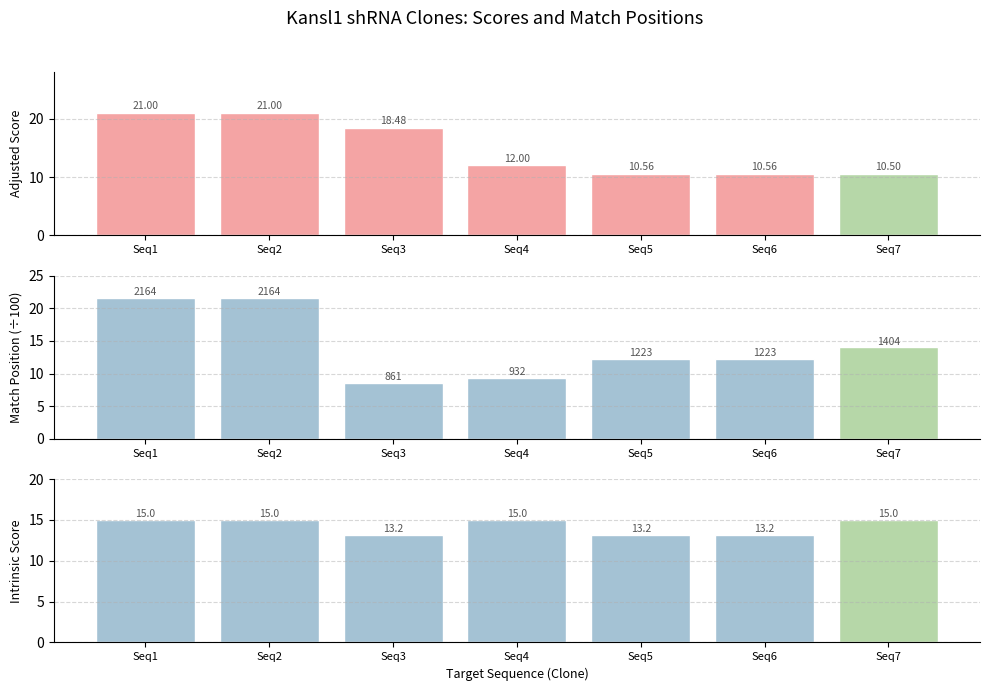

Reading left to right, extract all data points from this chart.

Adjusted Score: Seq1=21.0	Seq2=21.0	Seq3=18.5	Seq4=12.0	Seq5=10.6	Seq6=10.6	Seq7=10.5
Match Position (÷100): Seq1=21.6	Seq2=21.6	Seq3=8.6	Seq4=9.3	Seq5=12.2	Seq6=12.2	Seq7=14.0
Intrinsic Score: Seq1=15.0	Seq2=15.0	Seq3=13.2	Seq4=15.0	Seq5=13.2	Seq6=13.2	Seq7=15.0